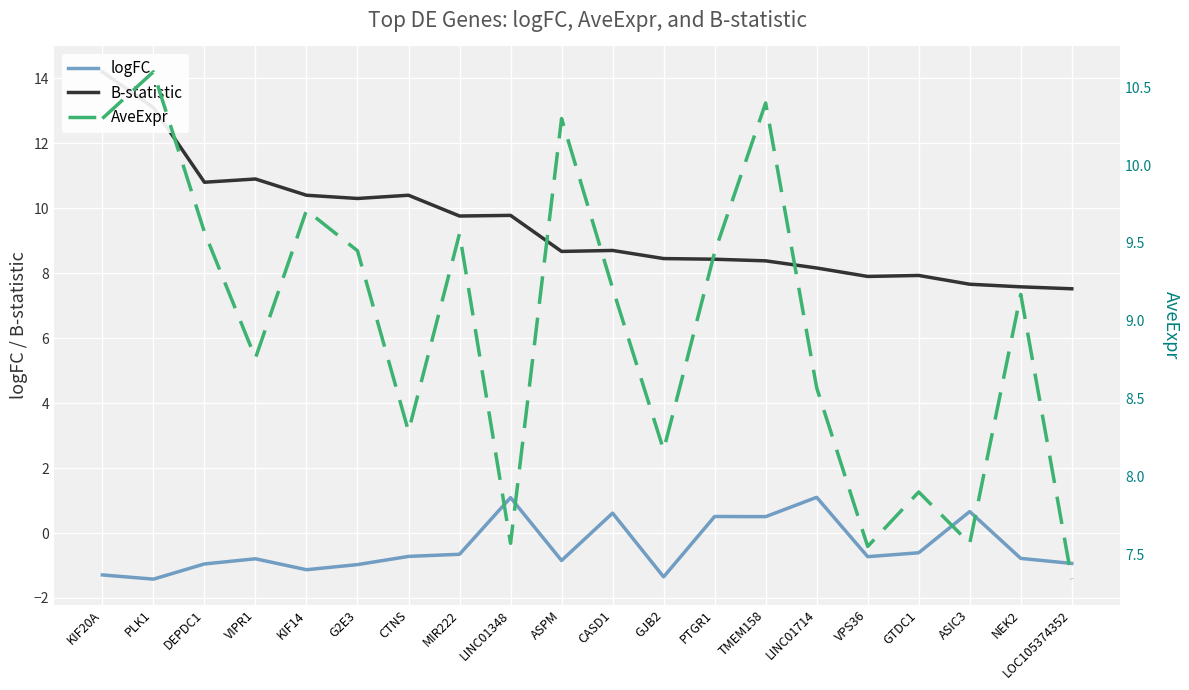

How many interior local valleys does the logFC series have?

6